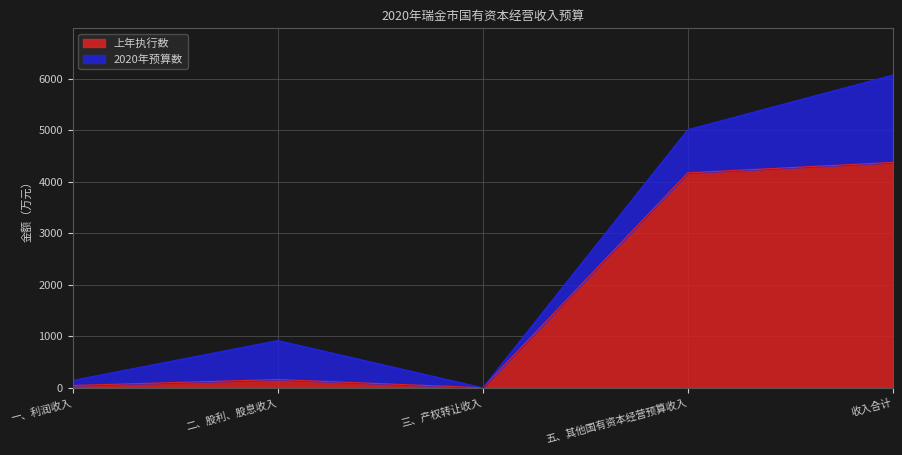

How many points are lower than both their immediate neighbors (excluding endpoints)?

1